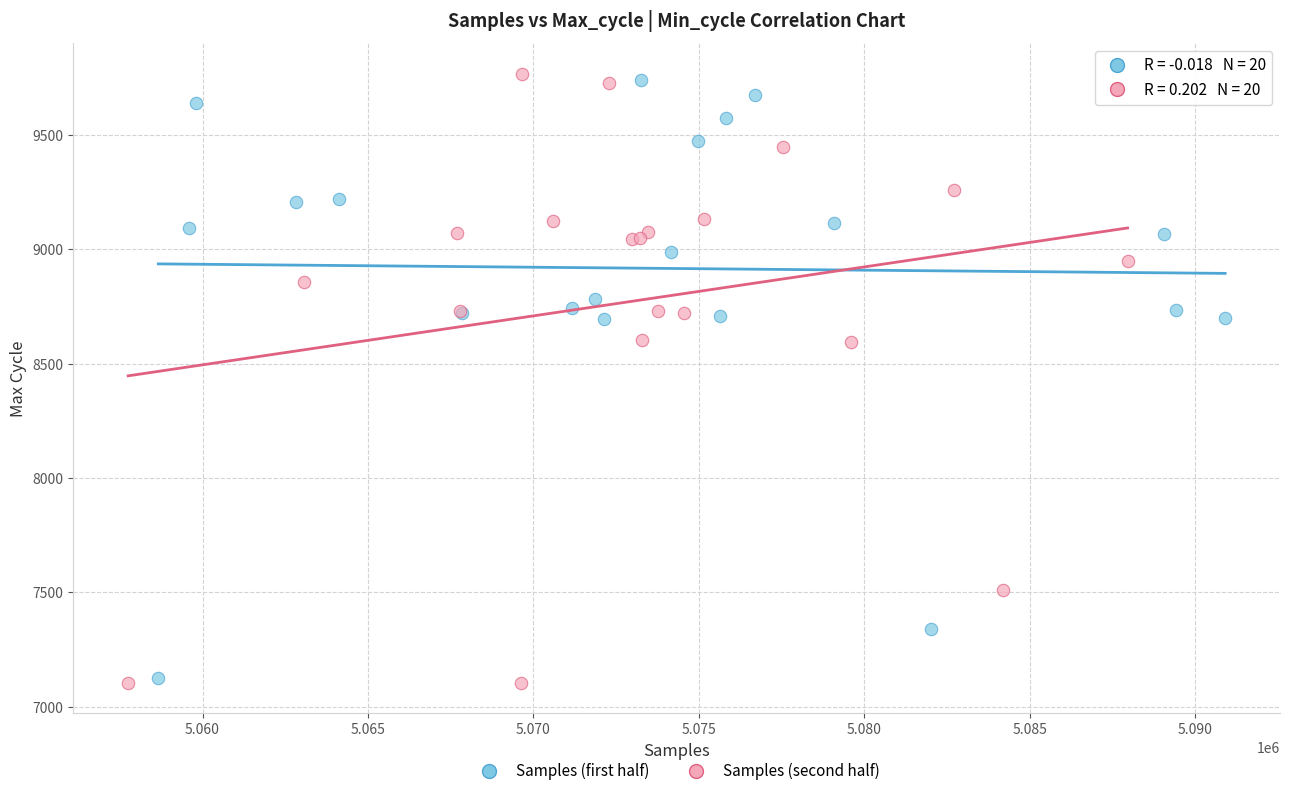

What are all the series names shown in the legend?

Samples (first half), Samples (second half)